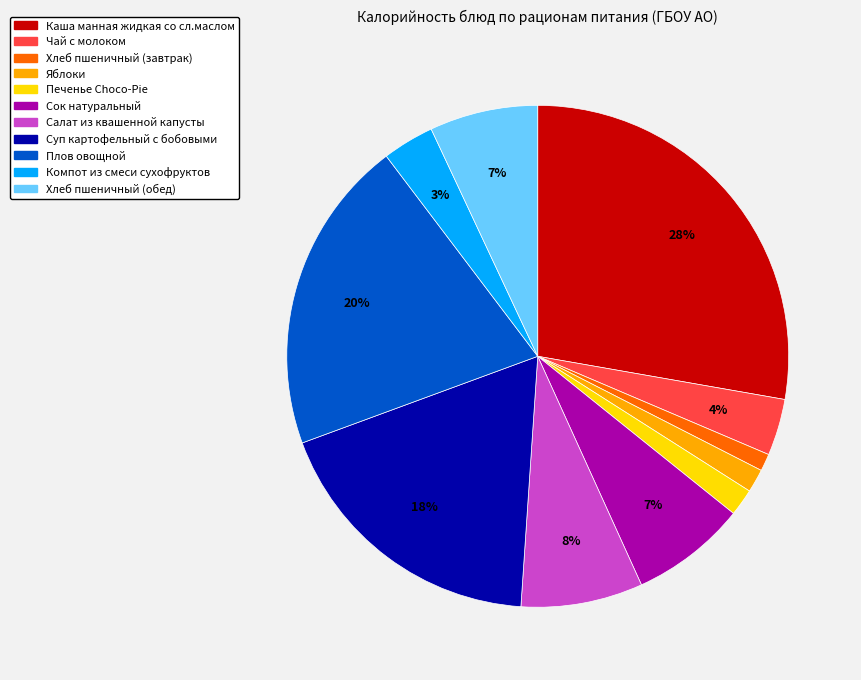

Is there any slice that represents more than half of the pie?

No